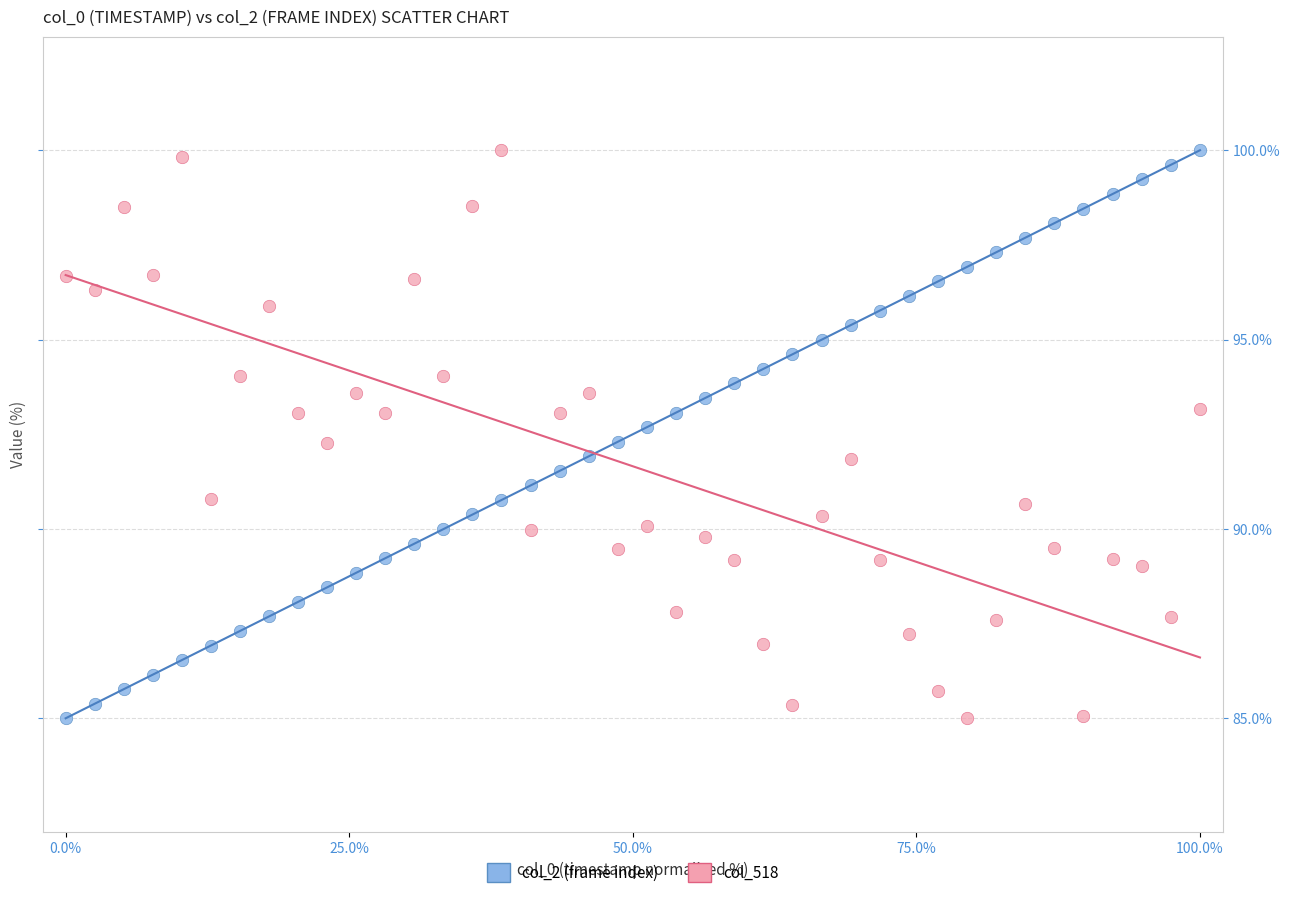

What is the X range (max minus min) for the scatter plot?

100.0